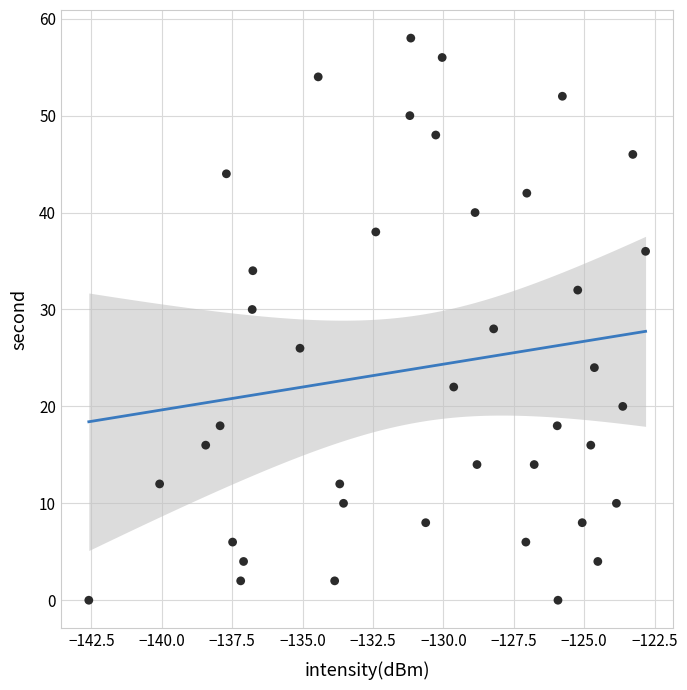

What is the range of Y values (max minus min)?

58